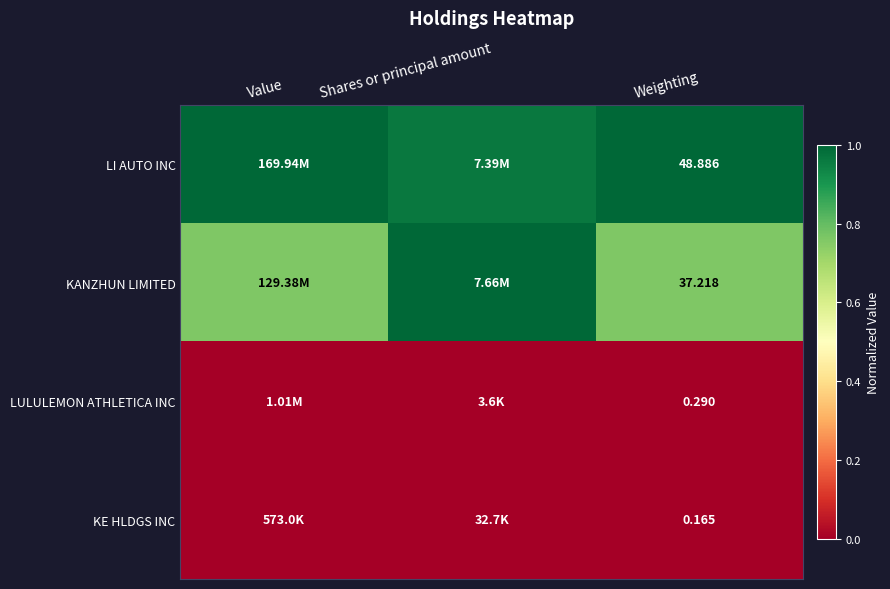

Which series has the largest total across all categories?

LI AUTO INC